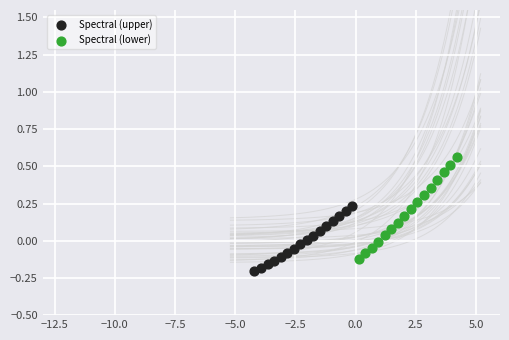

Which series has the widest spread of Y values?

Spectral (lower)